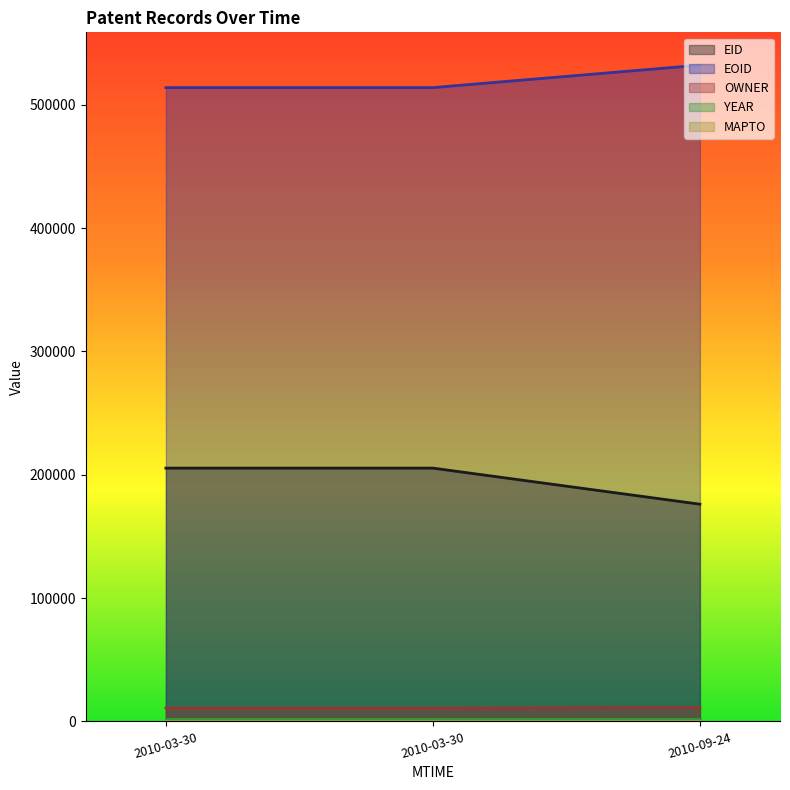

Does the chart display data point markers on the line(s)?

No